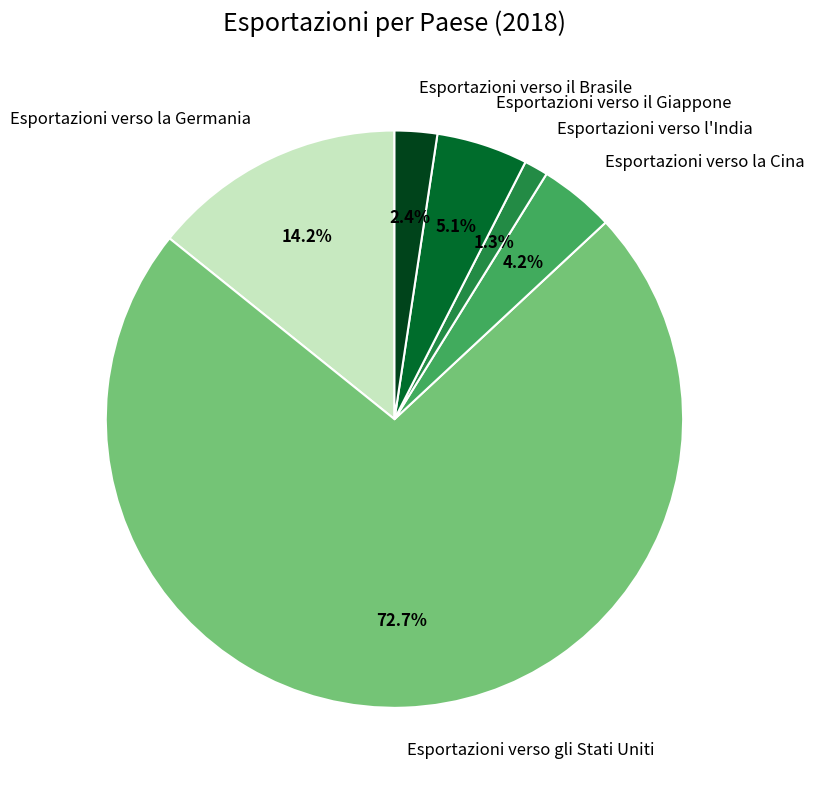

To the nearest percent, what is the difference between the largest and smallest slice percentages?

71%